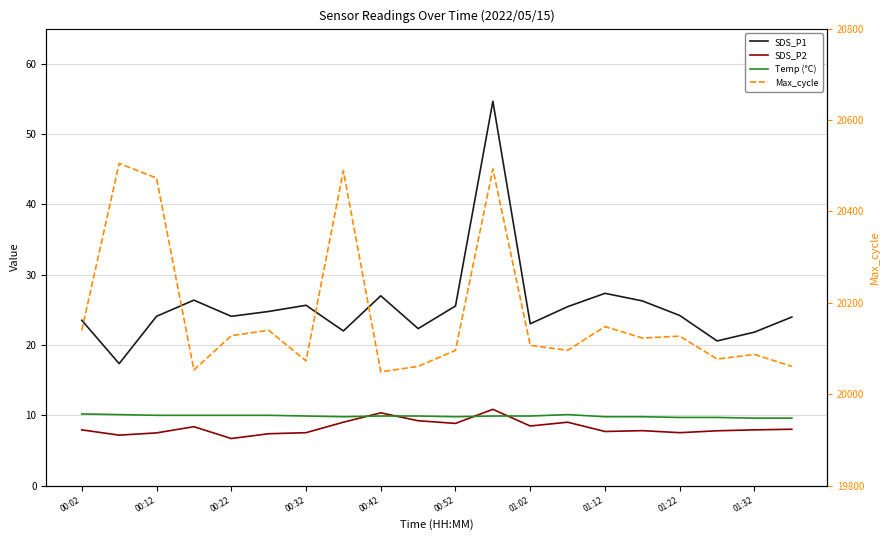

What is the minimum value for SDS_P1?

17.4